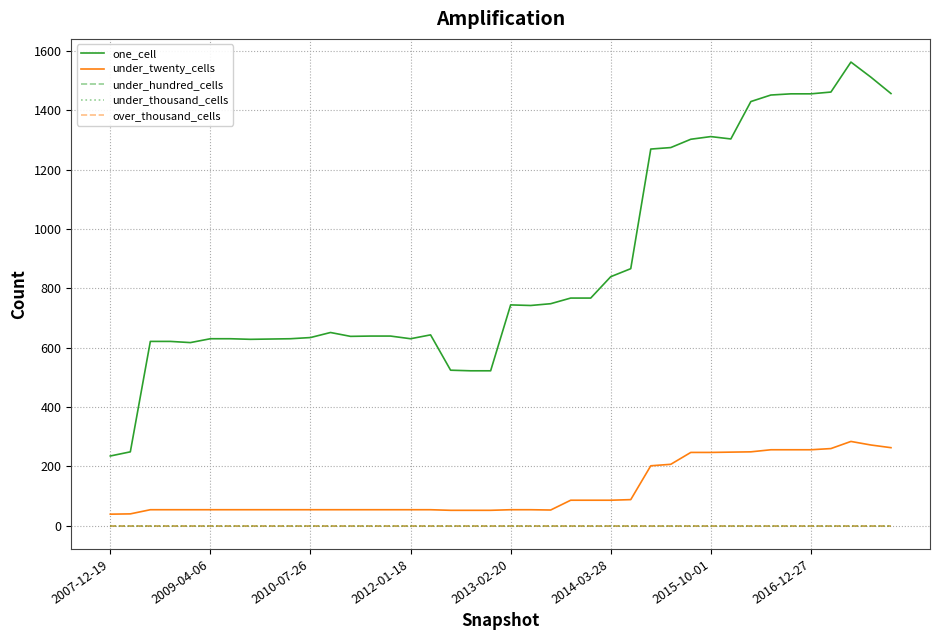

What is the value of the one_cell point at the 26th from the left?

839